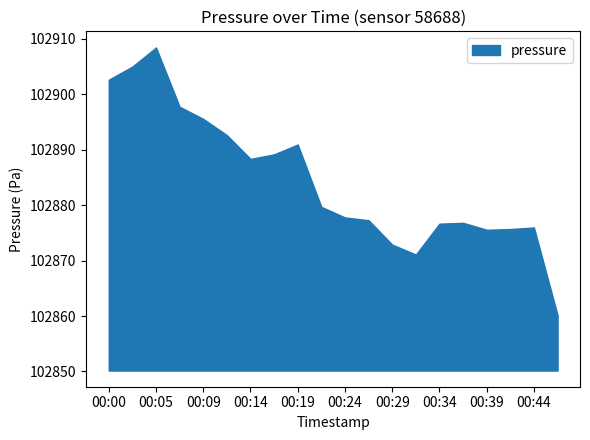

How many categories are shown in the chart?

20